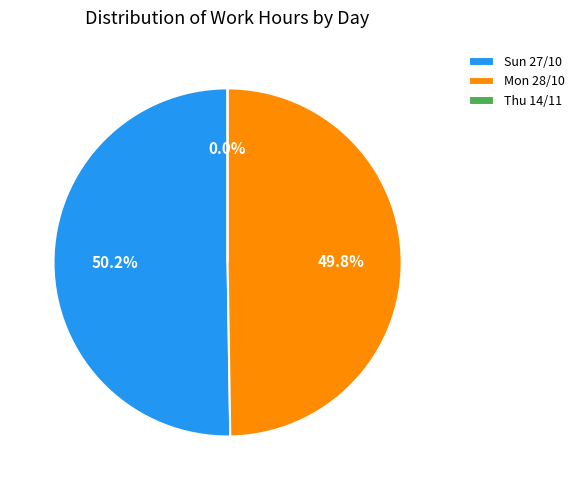

Which slice is the smallest?

Thu 14/11